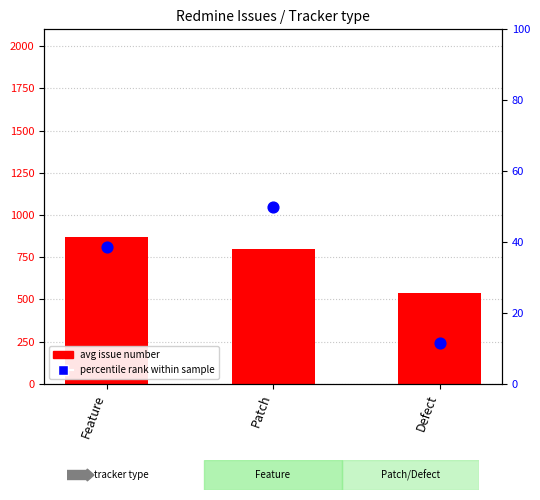

At how many categories does at least one series exceed 668?

2